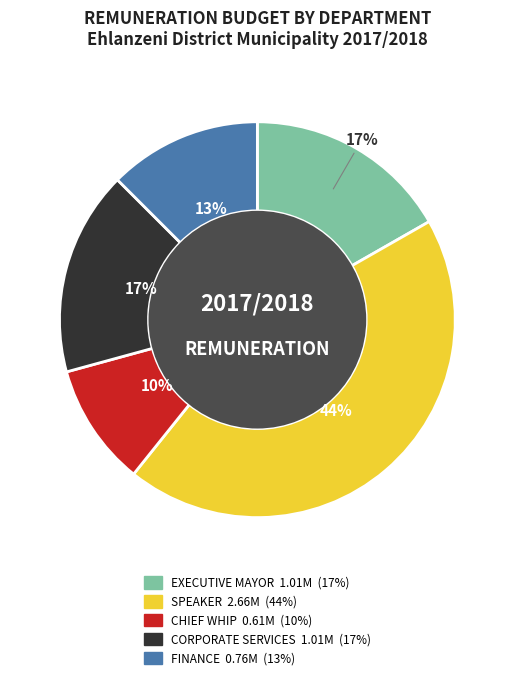

What is the ratio of the value at EXECUTIVE MAYOR to the value at CHIEF WHIP?

1.7